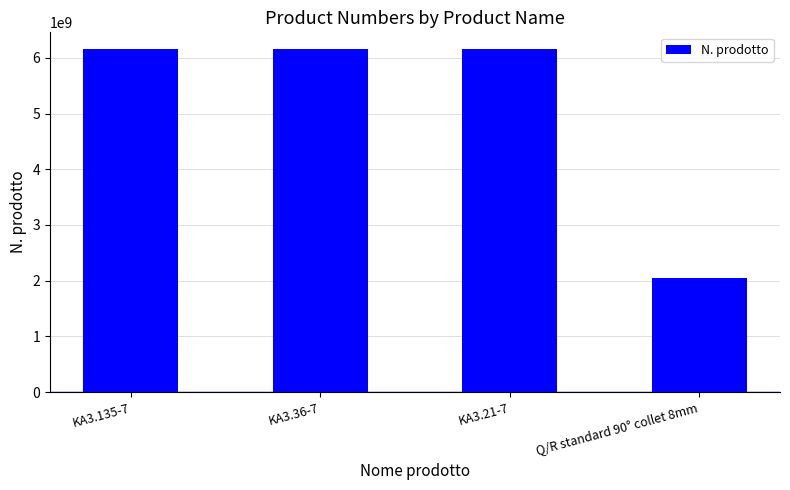

What is the label of the 3rd bar from the right?

KA3.36-7